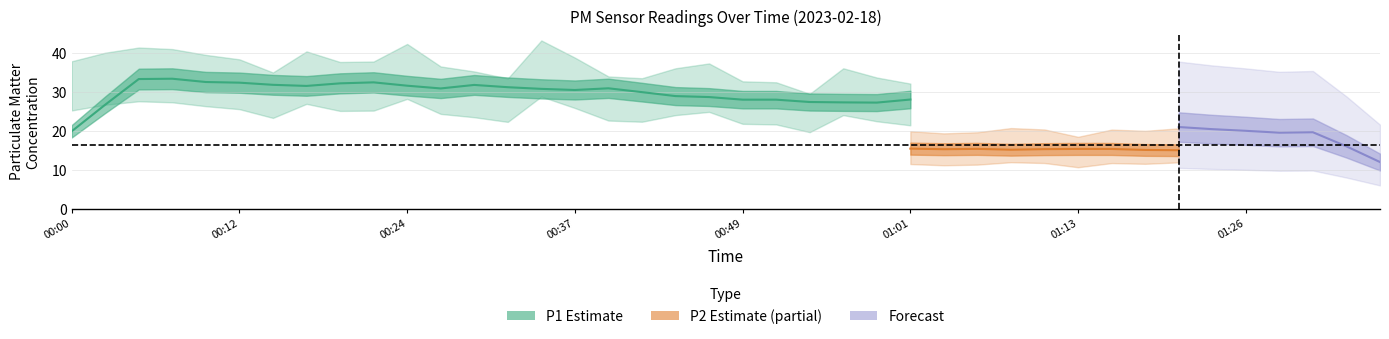

What is the greatest value displayed?

36.1